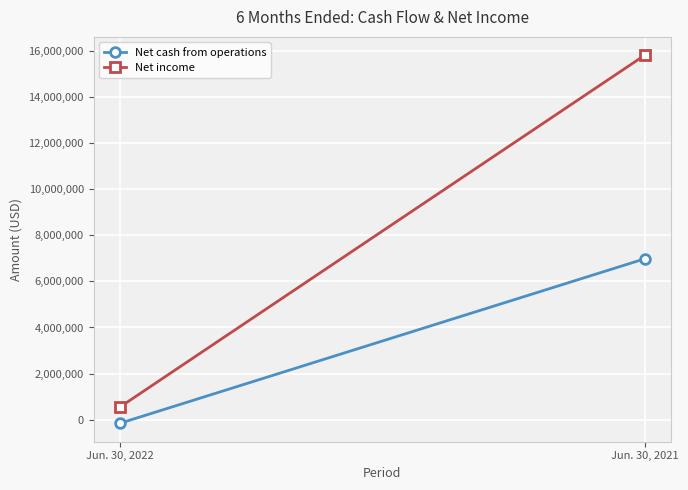

How many categories are shown in the chart?

2